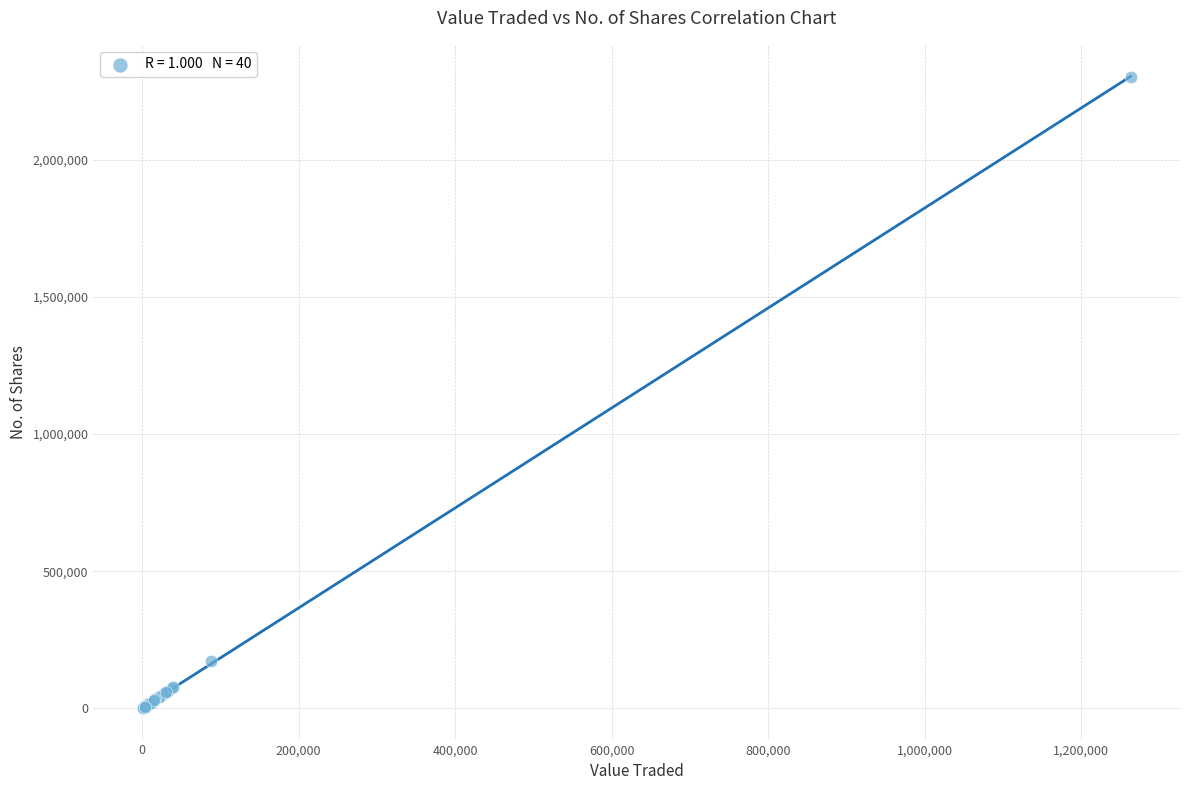

What Y value in the scatter plot is closest to 1151643?

171756